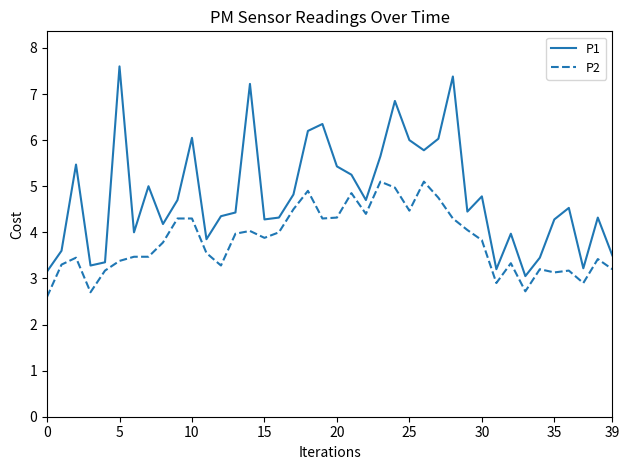

True or false: P2 and P1 cross at least once.

False